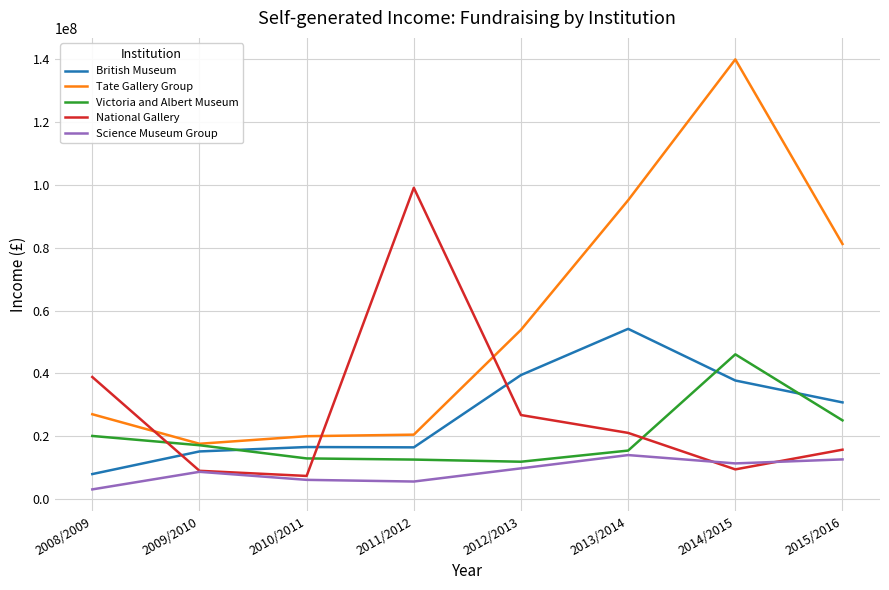

True or false: British Museum has more than 2 points higher than both neighbors.

False